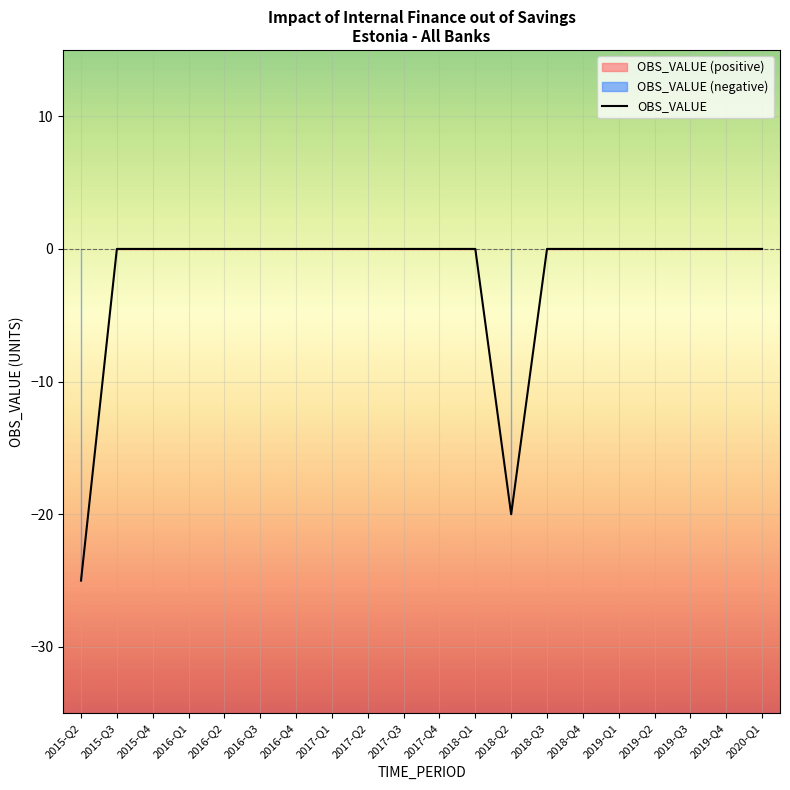

Where is OBS_VALUE nearest to the value -12?

2018-Q2